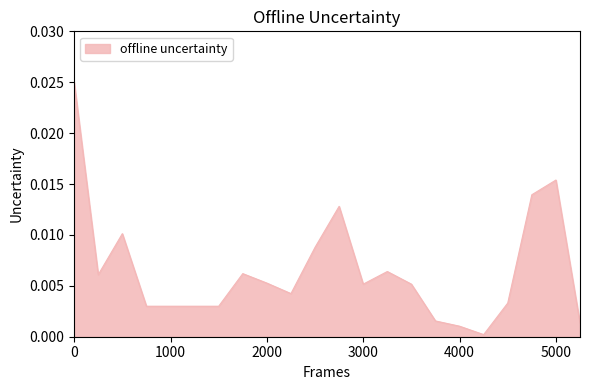

Does the chart display data point markers on the line(s)?

No